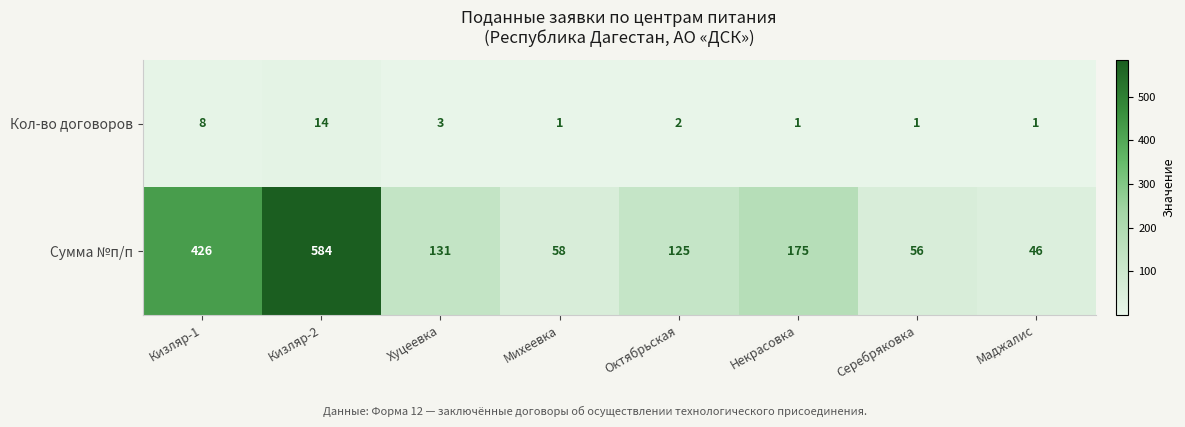

The Кол-во договоров series shows 2 at Серебряковка. True or false?

False